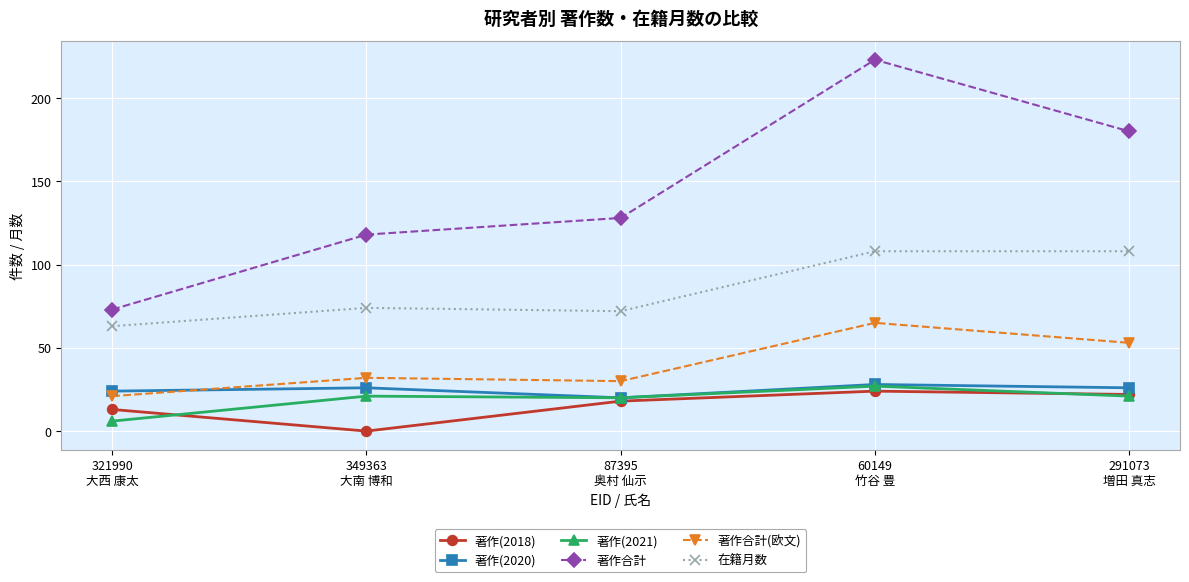

What is the label of the 1st point from the right?

291073
増田 真志